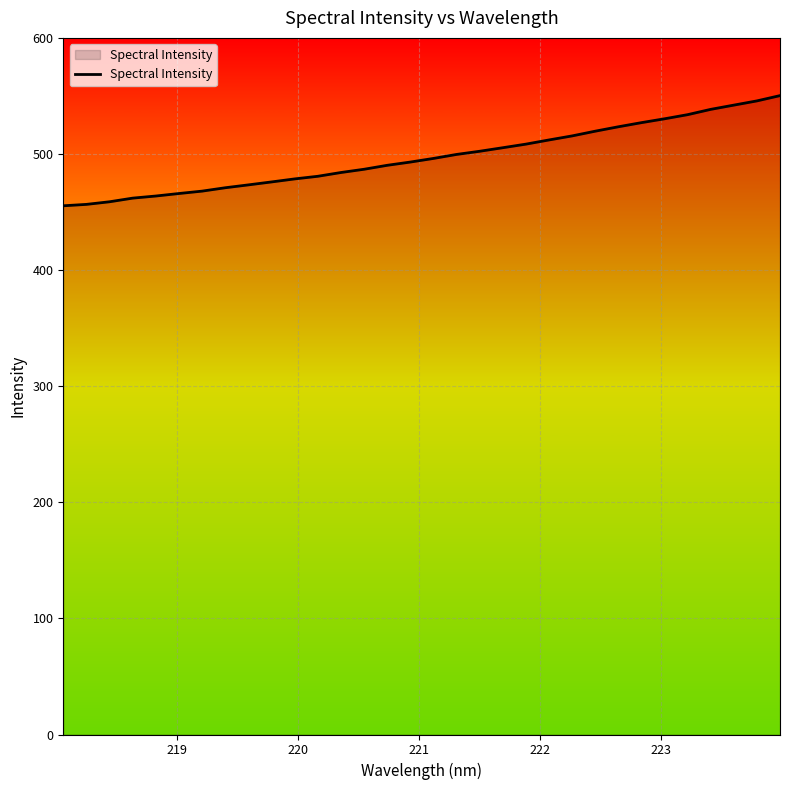

What is the average value?

497.3